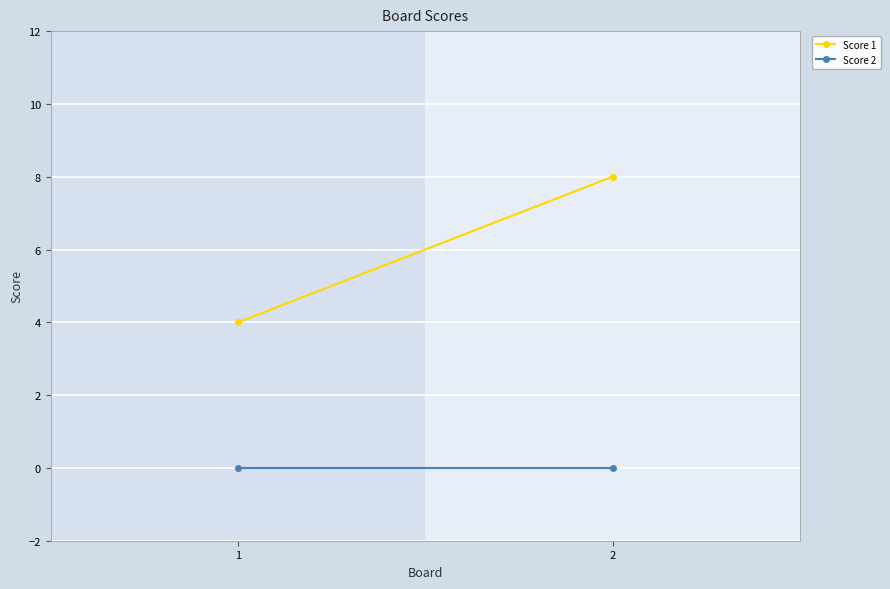

Which has a higher value, 1 or 2?

2